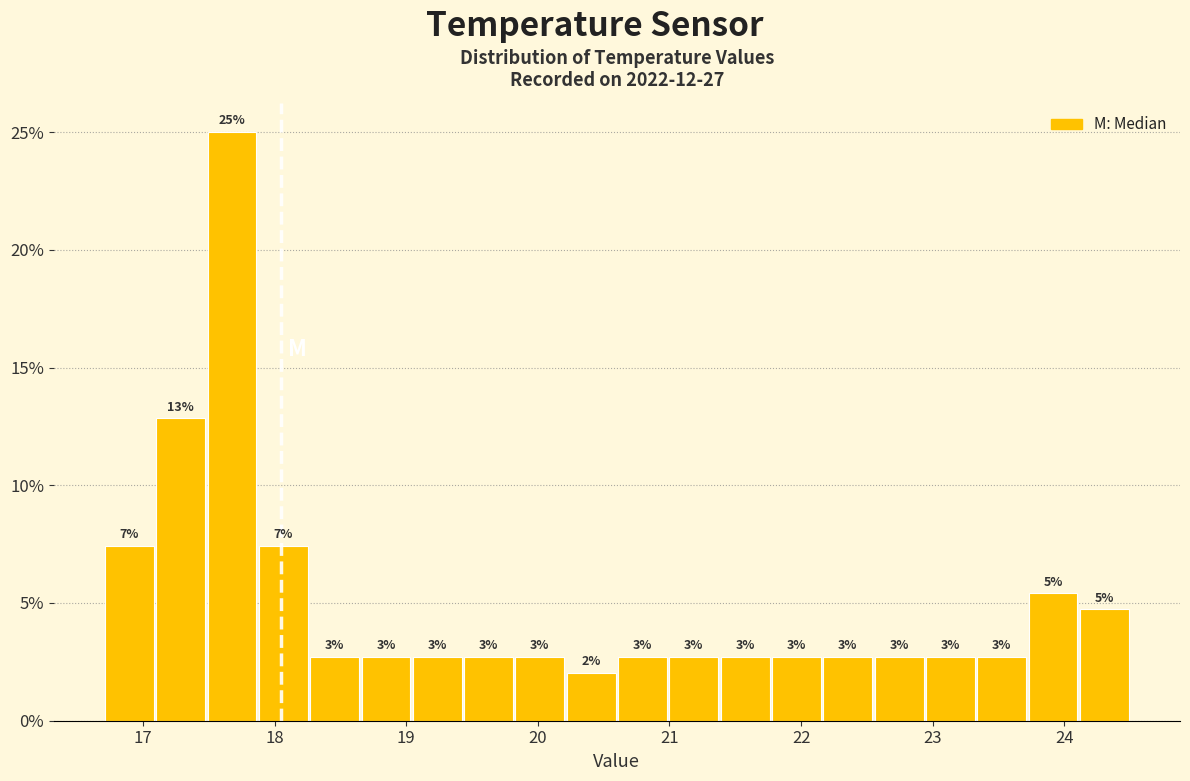

Around what value on the x-axis is the tallest bar? Give the approximate position of its centre, as read against the axis.

17.7